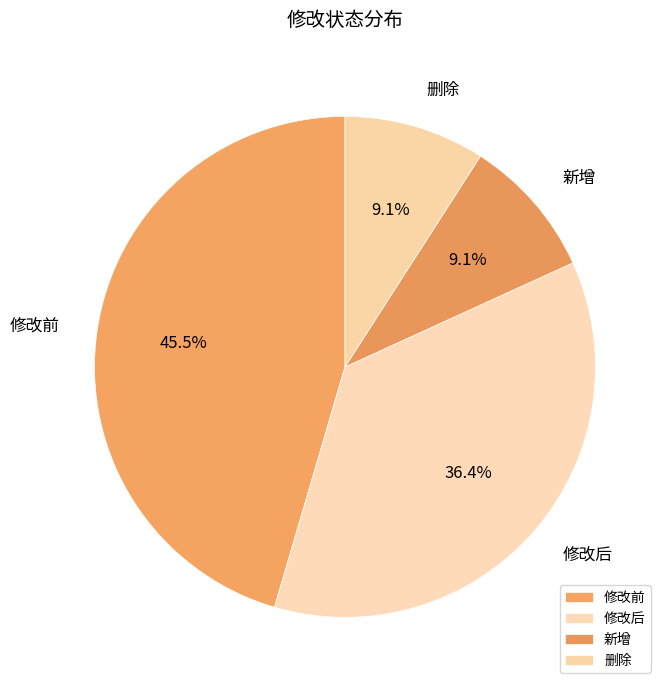

How many slices are in this pie chart?

4